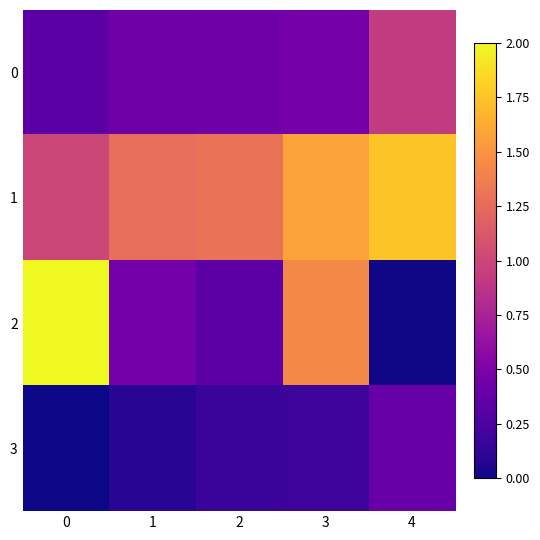

What is the difference between the highest and lowest values at 0?

2.0